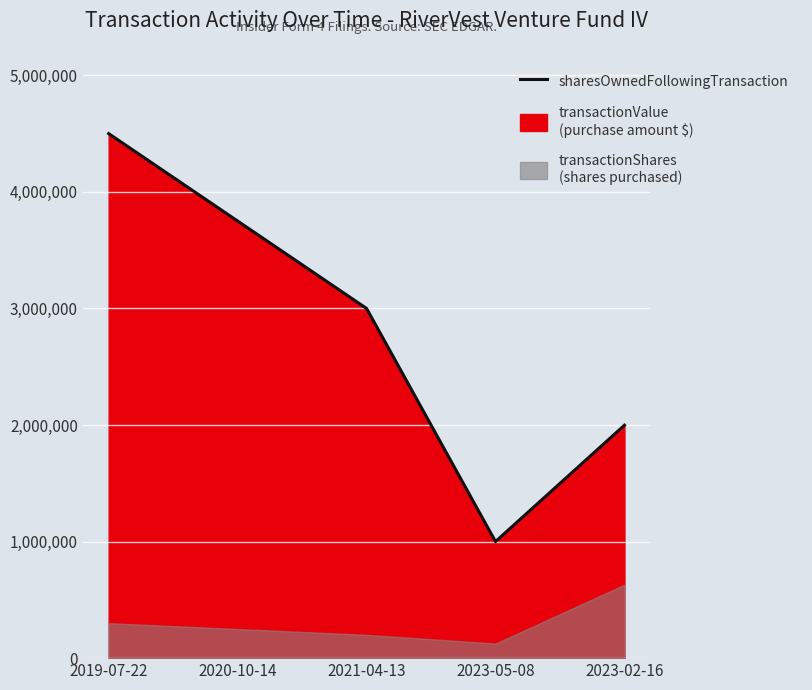

What is the label of the 4th point from the left?

2023-05-08